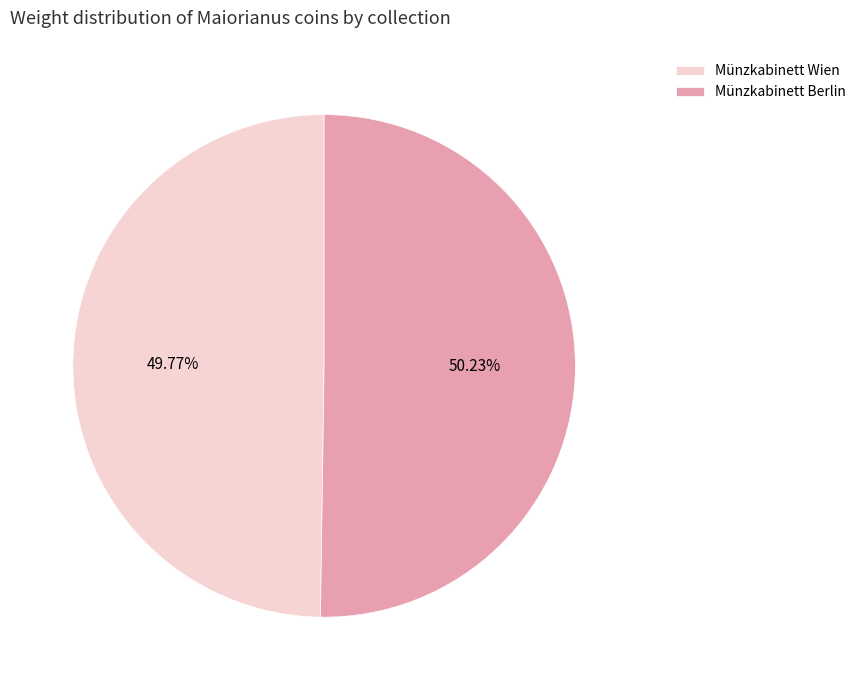

How many slices are in this pie chart?

2